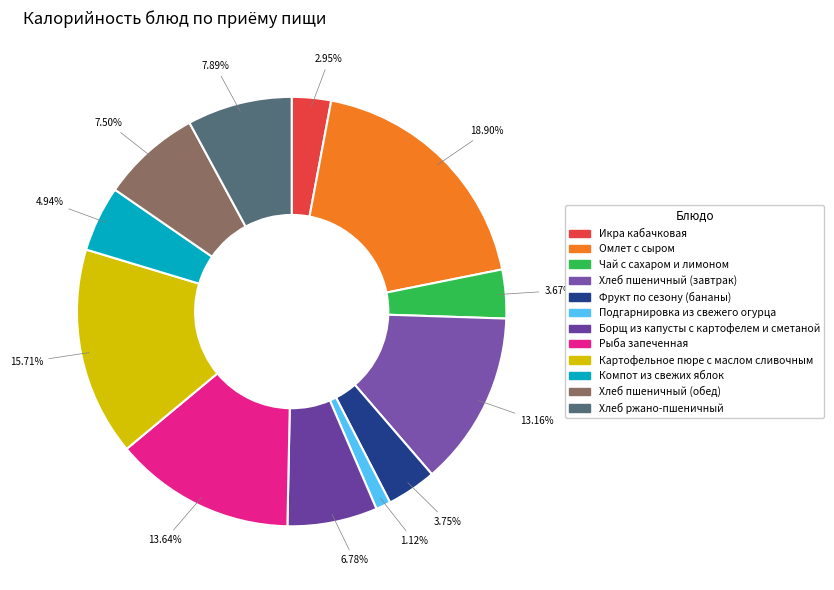

Count the number of slices in the pie.

12